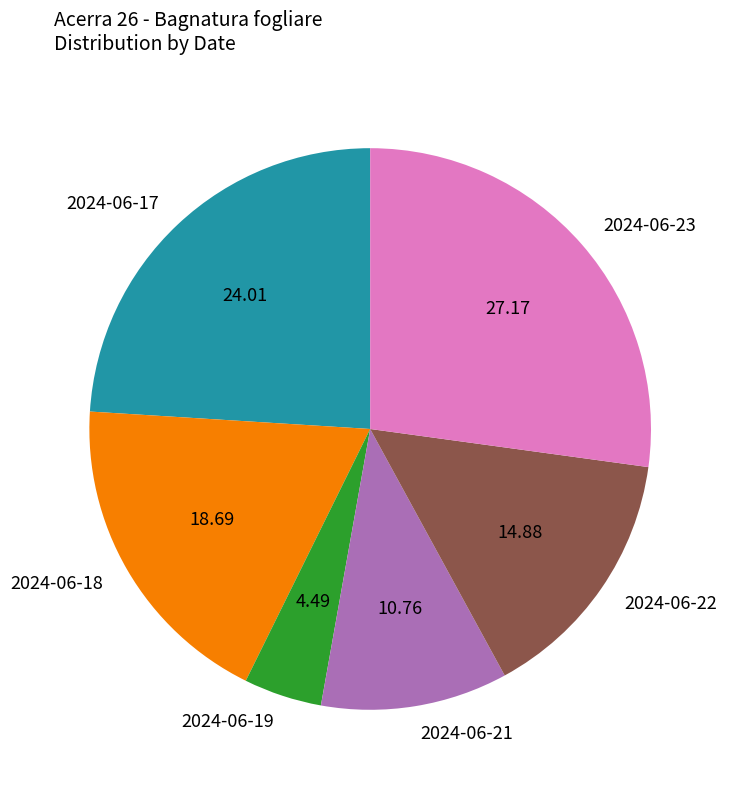

Count the number of slices in the pie.

6